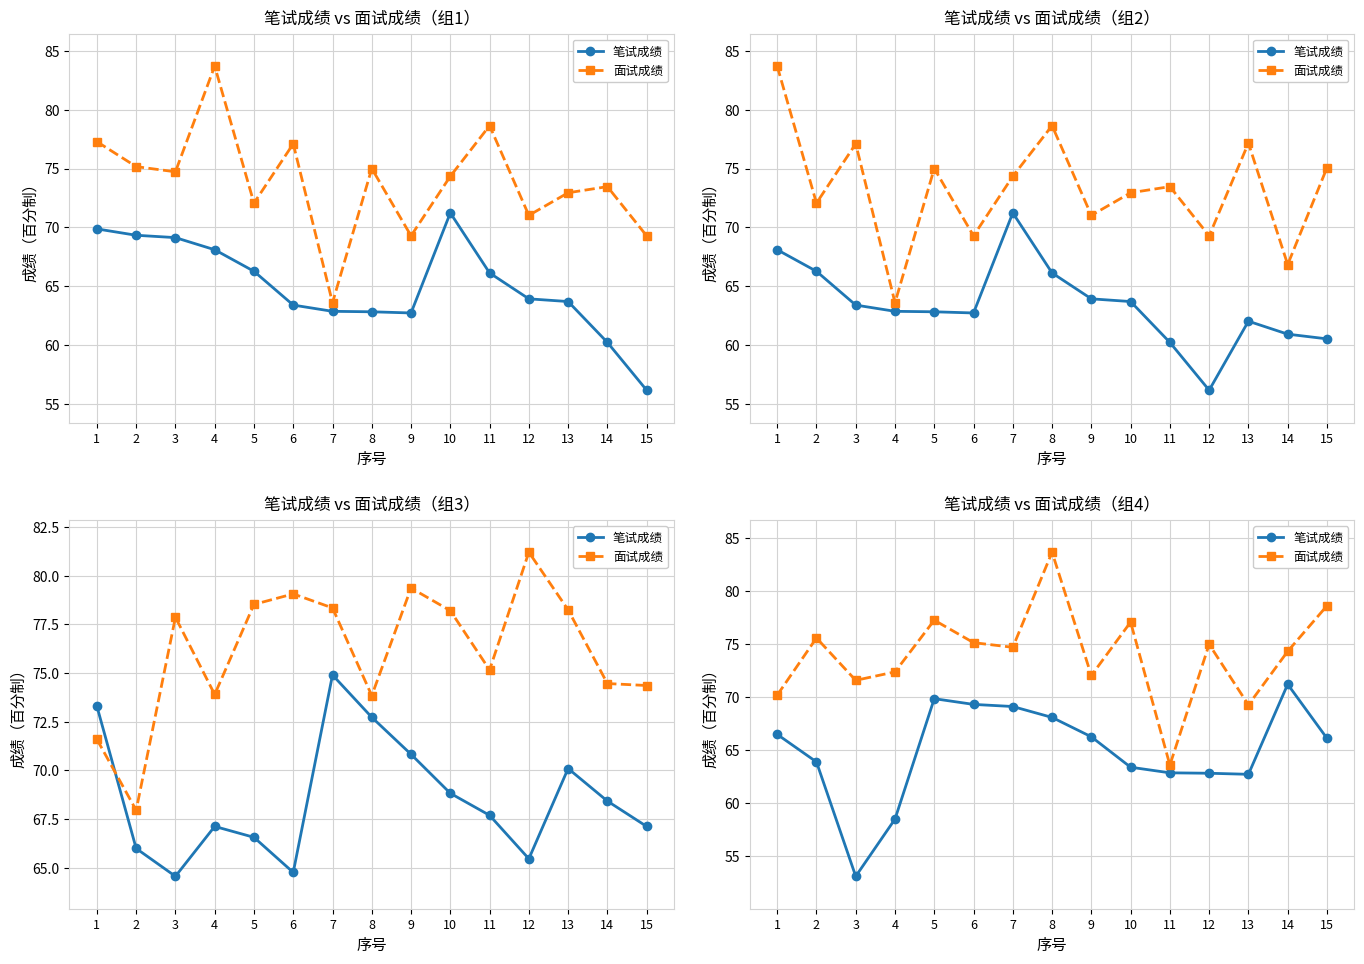

The 面试成绩 series shows 110.3 at 3. True or false?

False